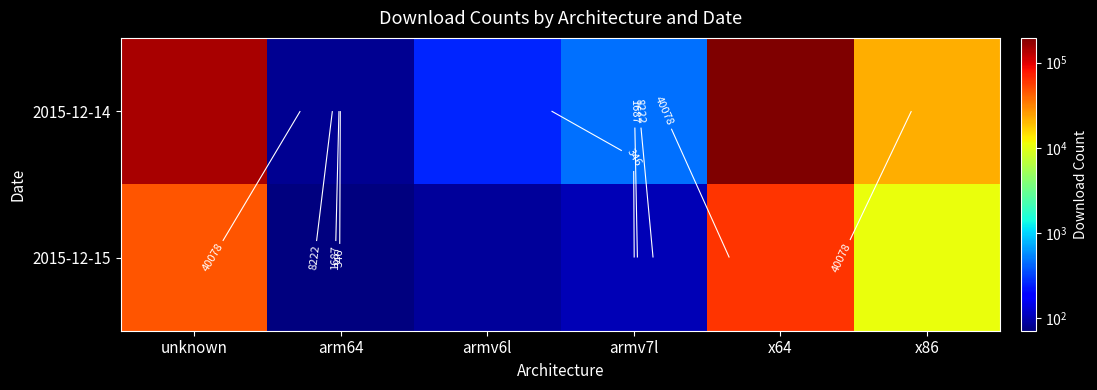

What is the average value of the 2015-12-15 series?

19717